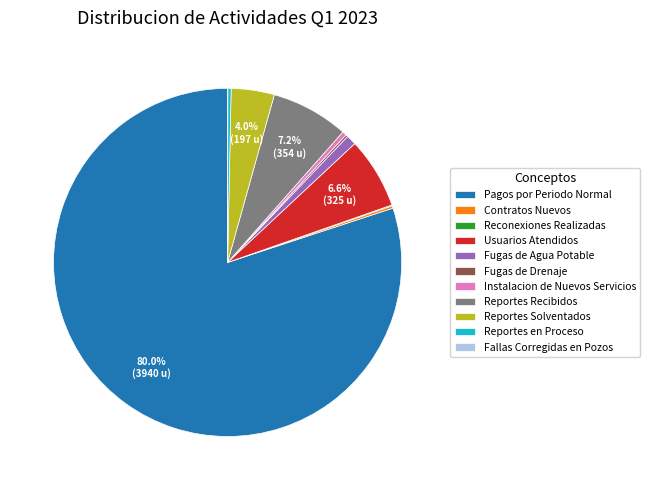

What is the total percentage of Reportes Solventados and Reportes Recibidos?

11.2%